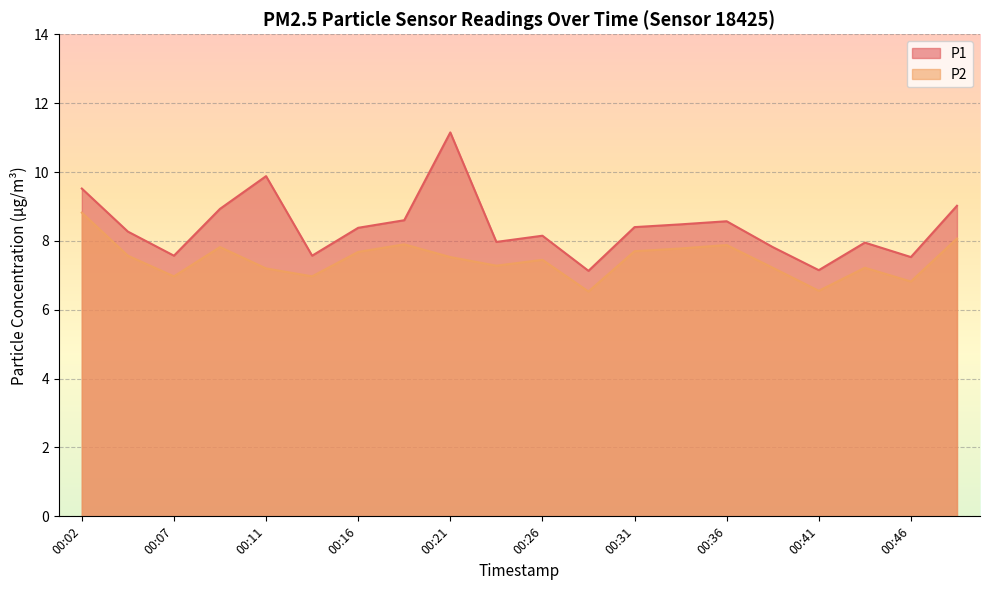

Where is the first local minimum for P1?

00:07